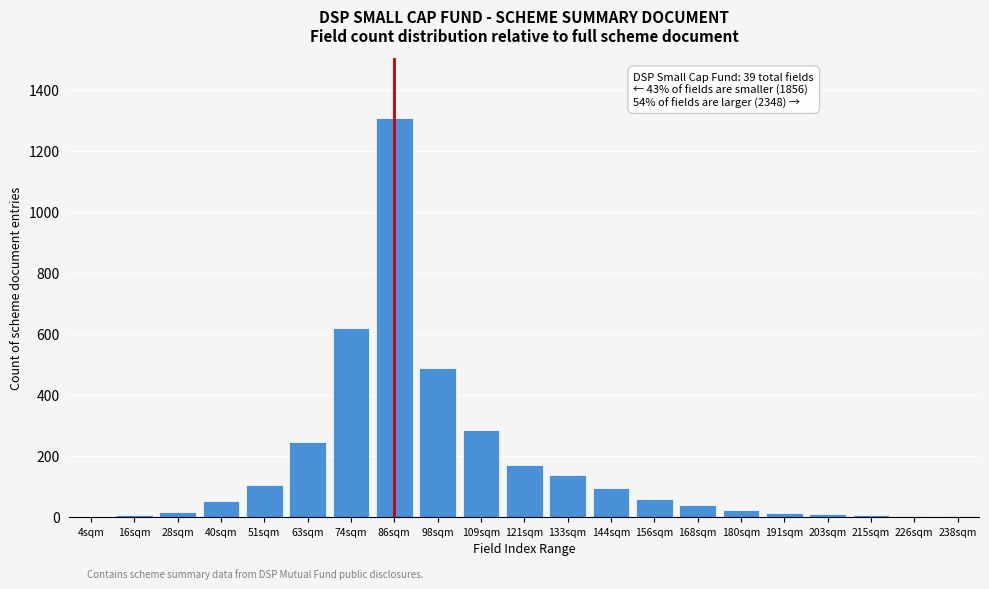

The chart shows a value of 3 at 238sqm. True or false?

True